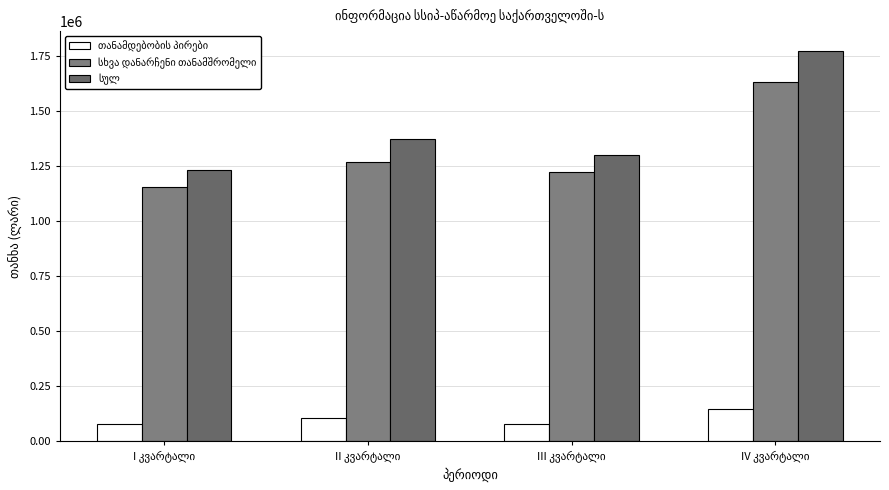

Which series has the widest spread of values?

სულ